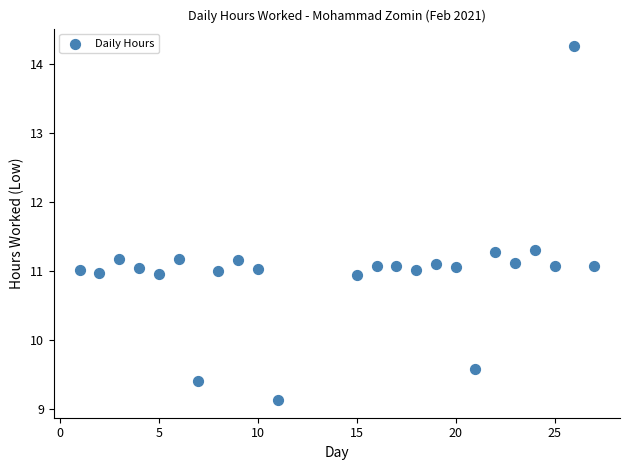

What is the range of X values (max minus min)?

26.0